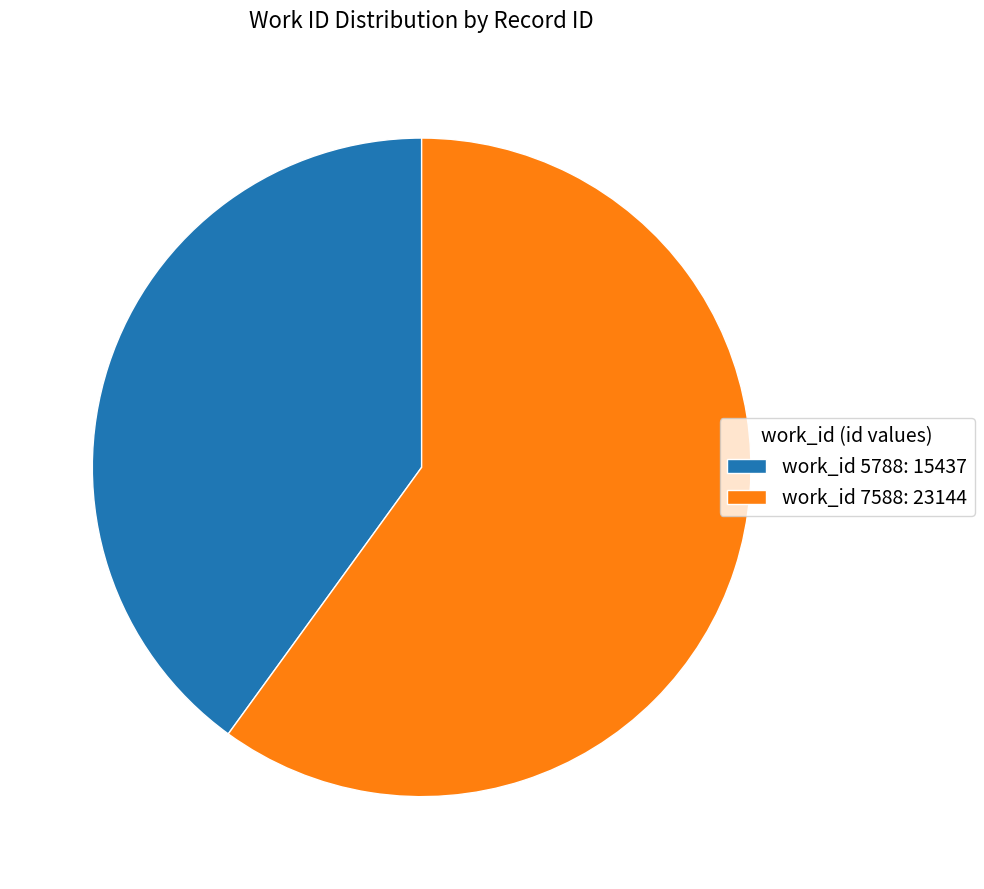

Do work_id 7588: 23144 and work_id 5788: 15437 together represent more than half of the pie?

Yes